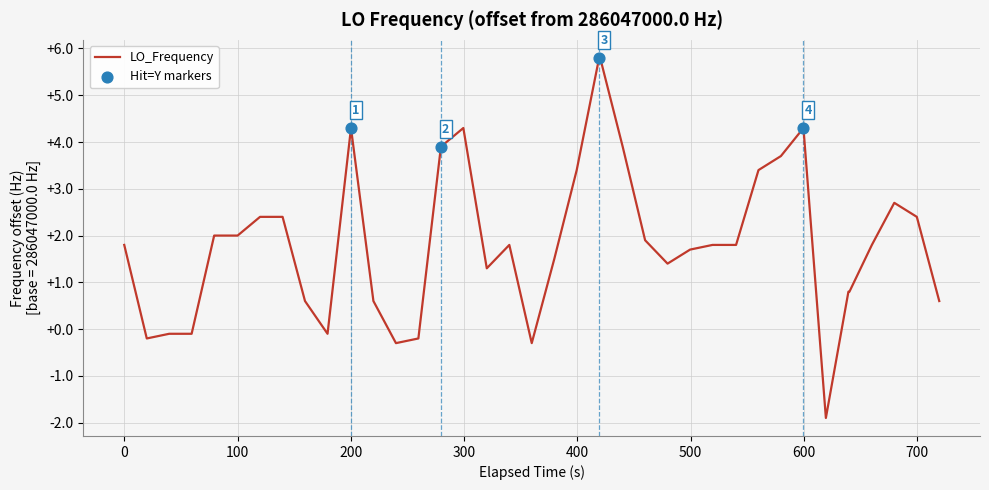

What is the smallest value displayed?

-1.9